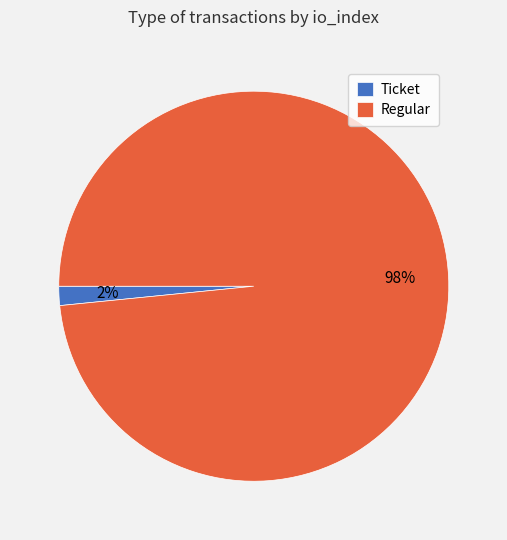

To the nearest percent, what is the average slice percentage?

50%